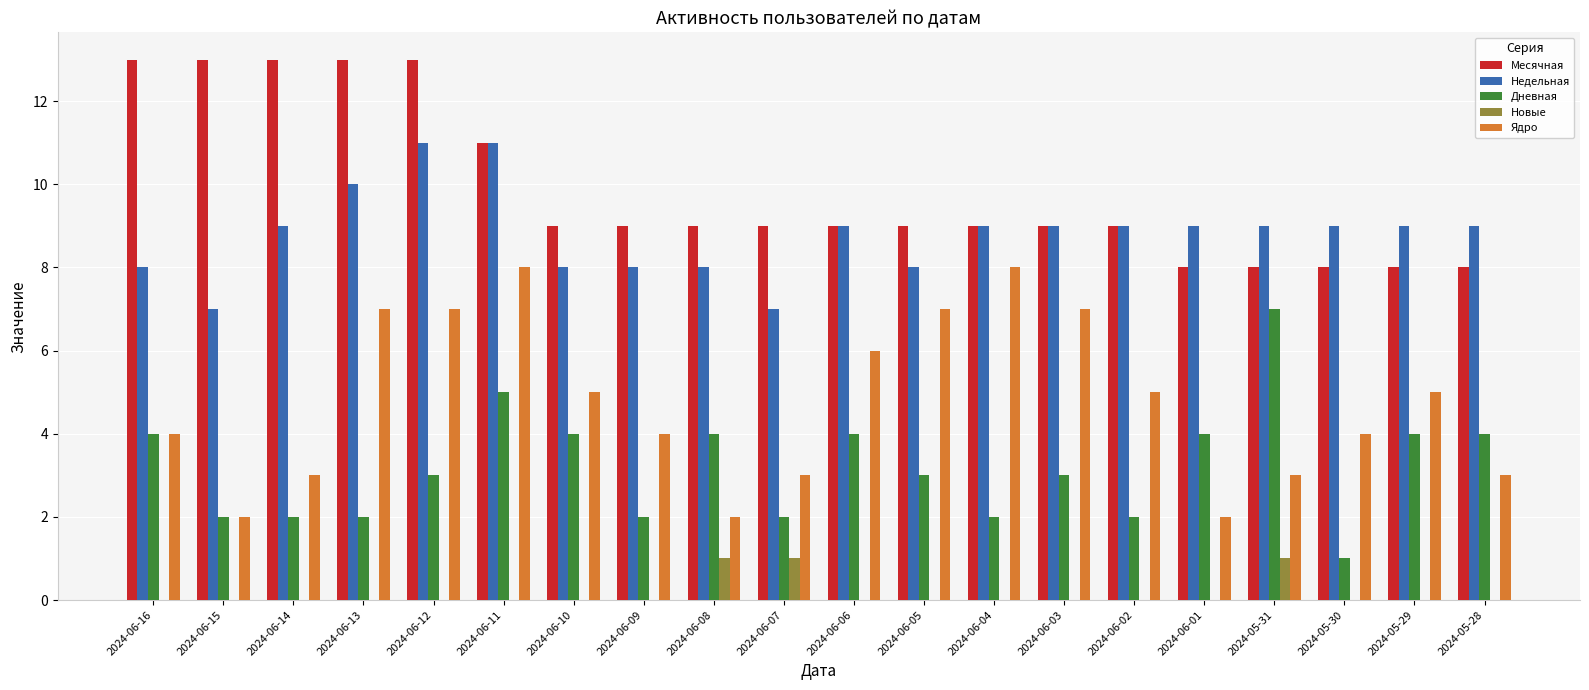

At which category is the sum across all series the highest?

2024-06-11